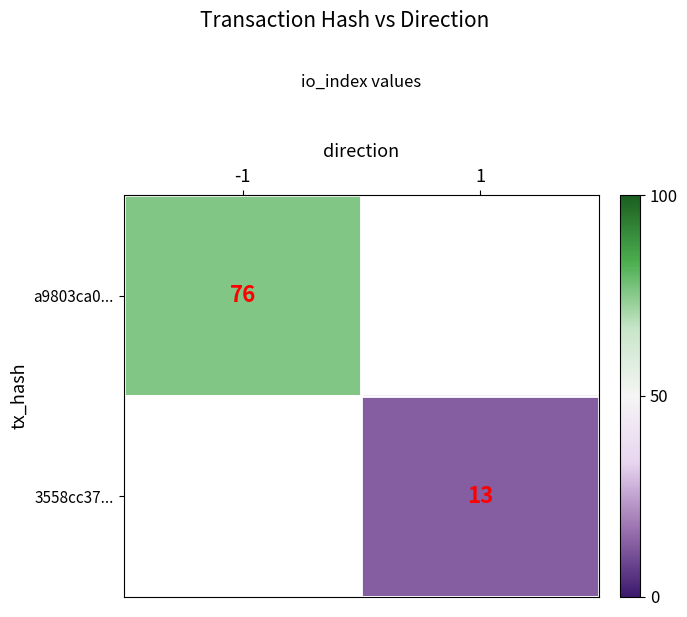

True or false: 3558cc37... has a value of 13 at 1.

True